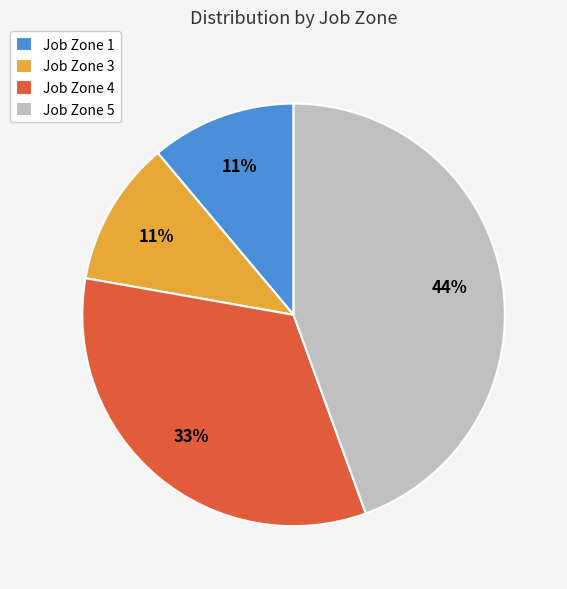

Is the sum of Job Zone 5 and Job Zone 4 greater than half?

Yes